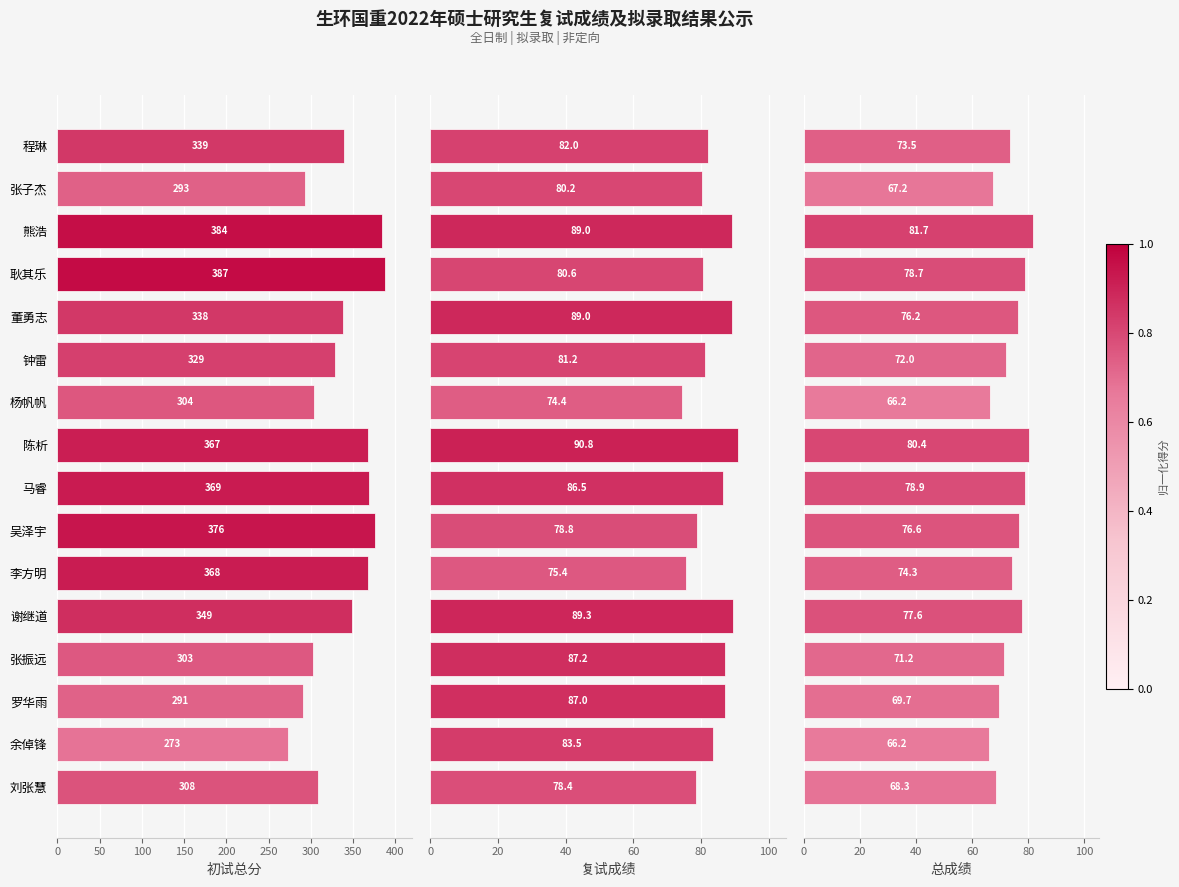

What is the difference between the maximum and minimum values in the 初试总分 series?

114.0